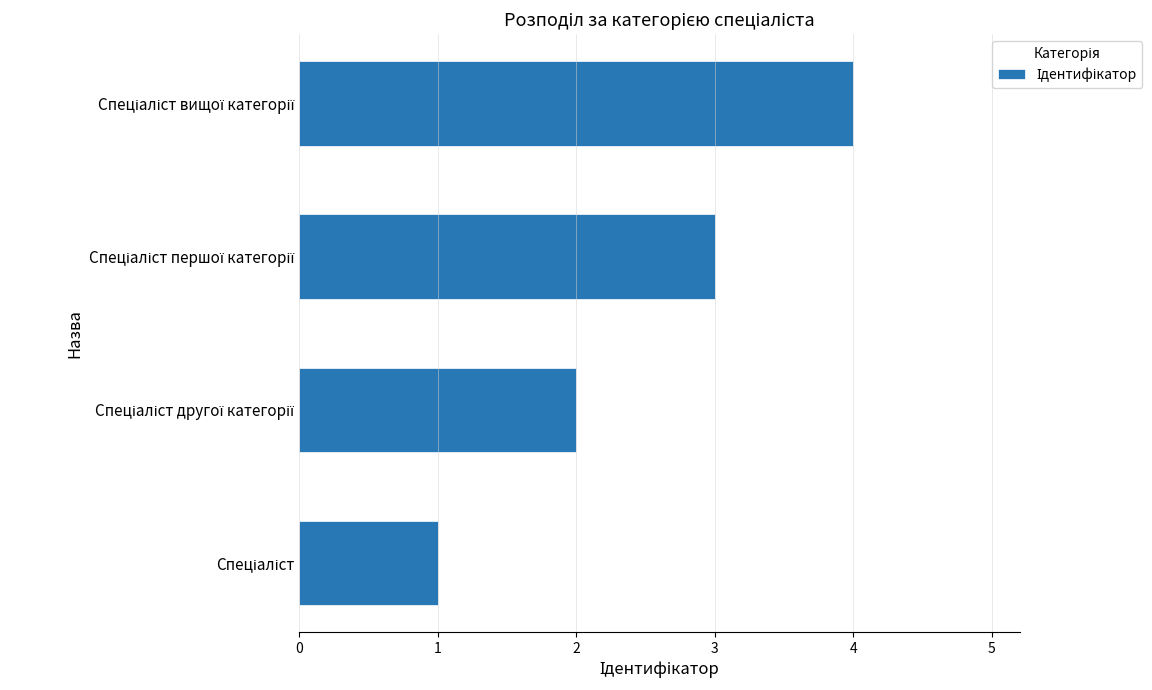

What is the difference between the maximum and minimum values?

3